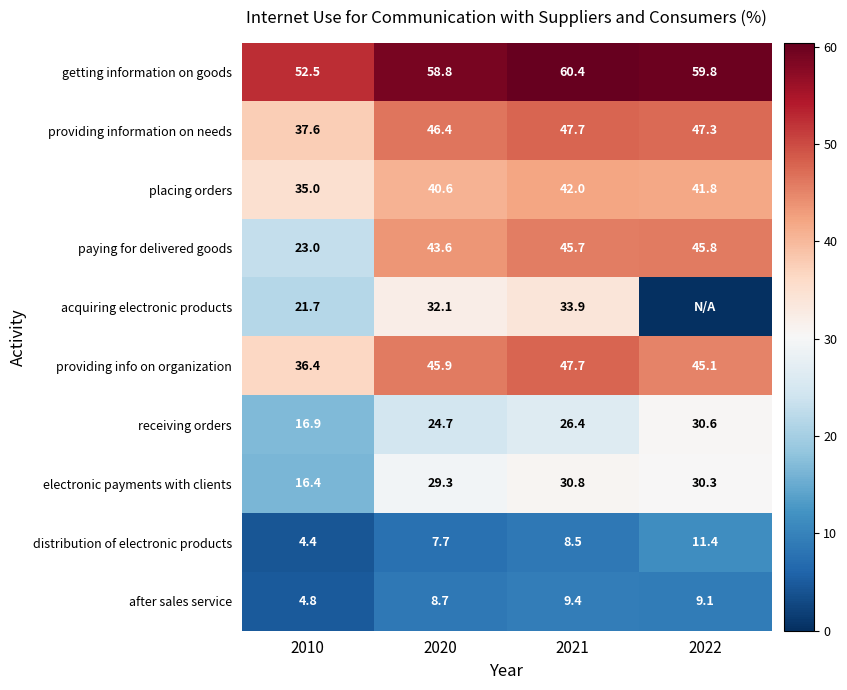

What is the spread (max minus min) of values at 2021?

51.9